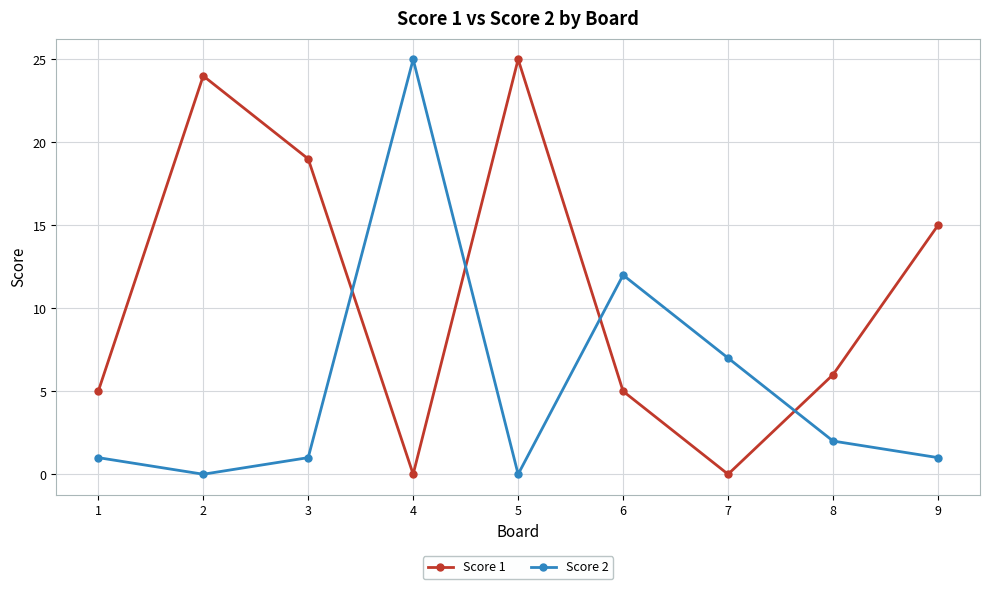

Where do Score 2 and Score 1 first cross each other?

3 and 4